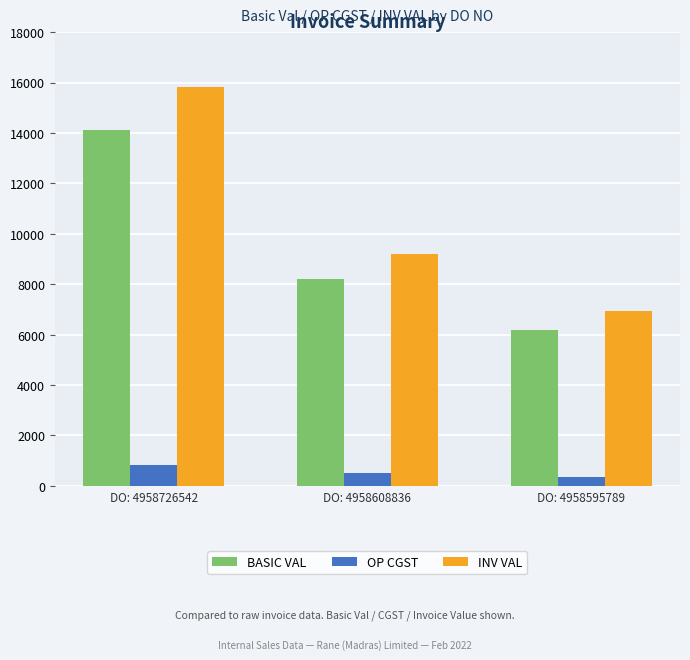

Which series has the largest range (max minus min)?

INV VAL